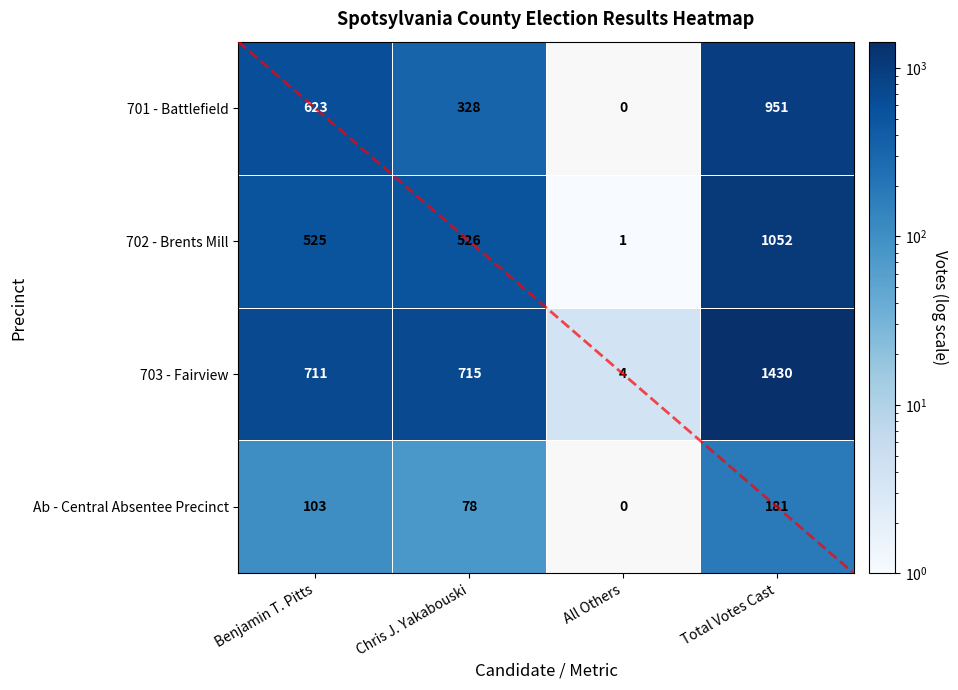

What is the difference between the maximum and minimum values in the 703 - Fairview series?

1426